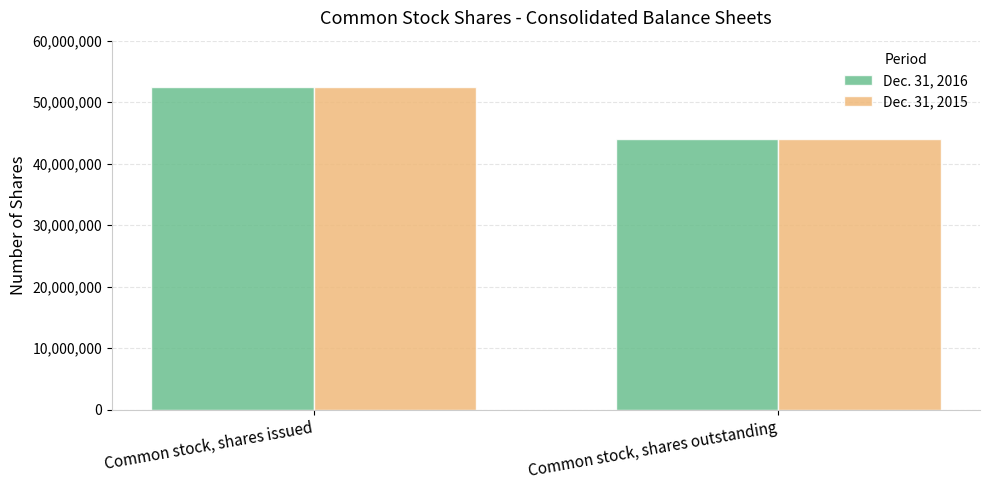

Rank the categories by Dec. 31, 2015 value from lowest to highest.

Common stock, shares outstanding, Common stock, shares issued